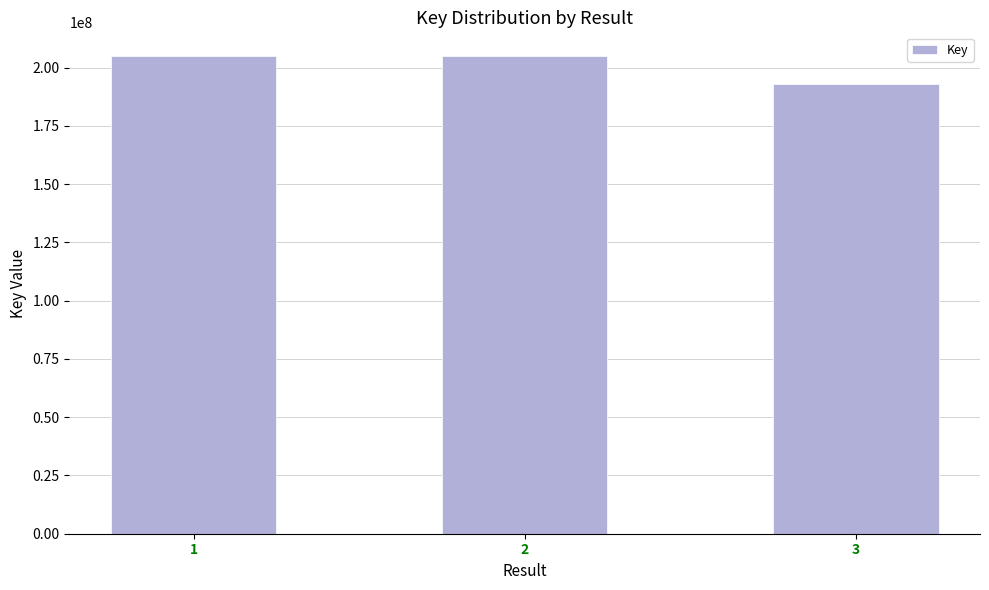

What is the minimum value shown in the chart?

193085317